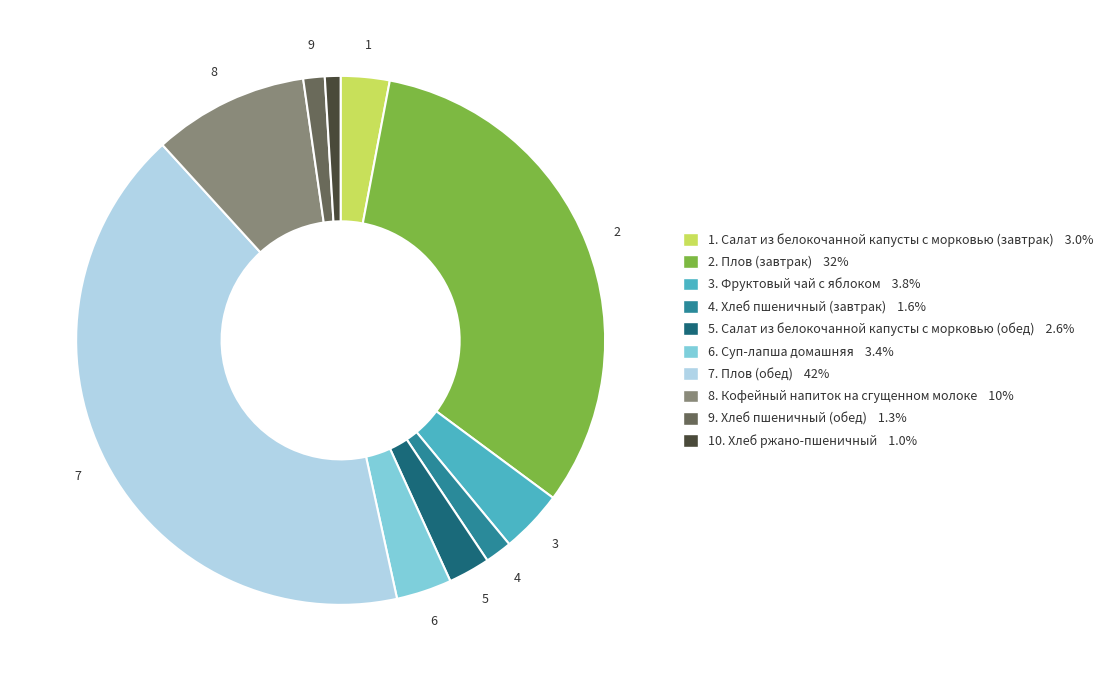

Is there a majority slice in this chart?

No